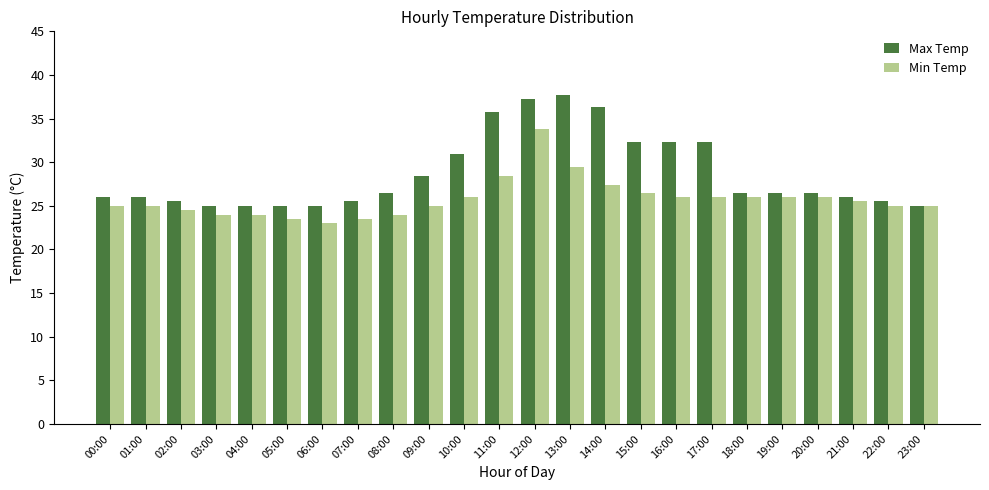

Is it true that Min Temp equals 42.7 at 09:00?

False